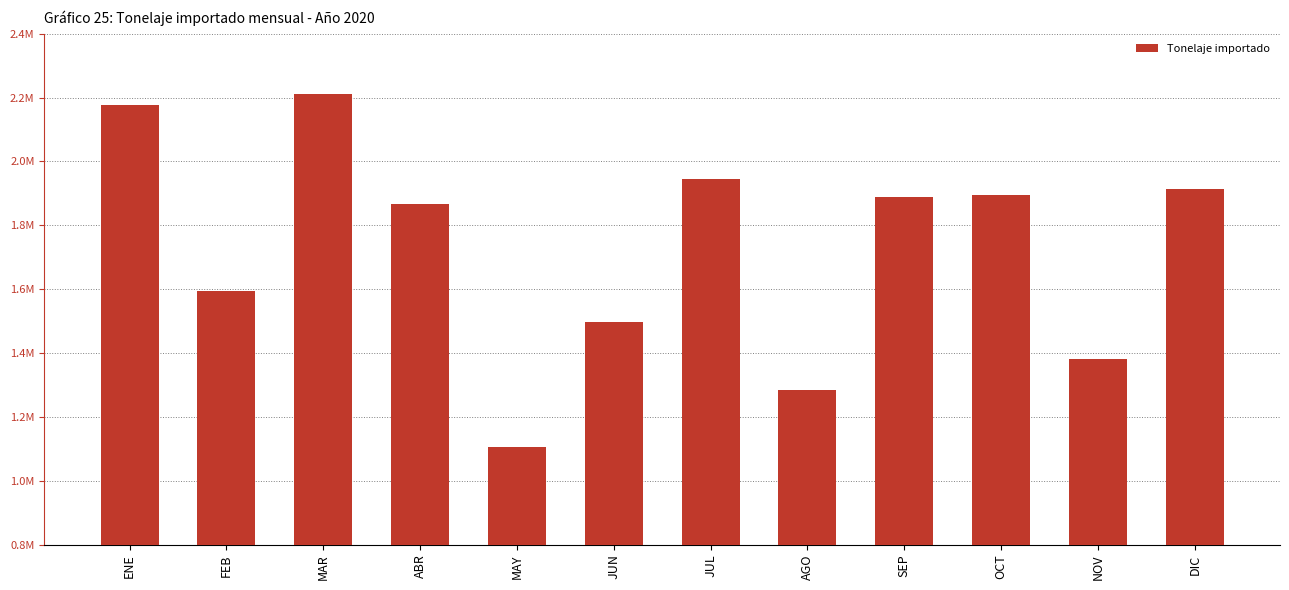

Does the chart contain any negative values?

No